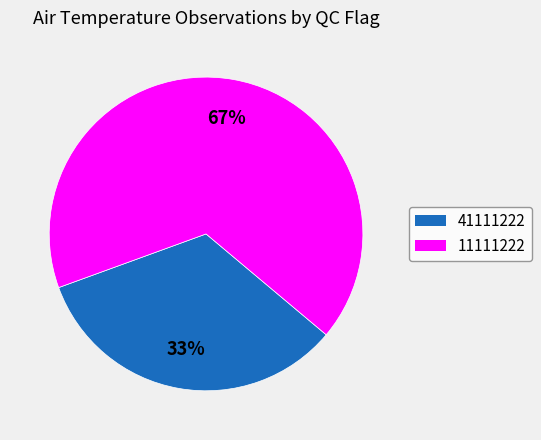

Do 11111222 and 41111222 together represent more than half of the pie?

Yes